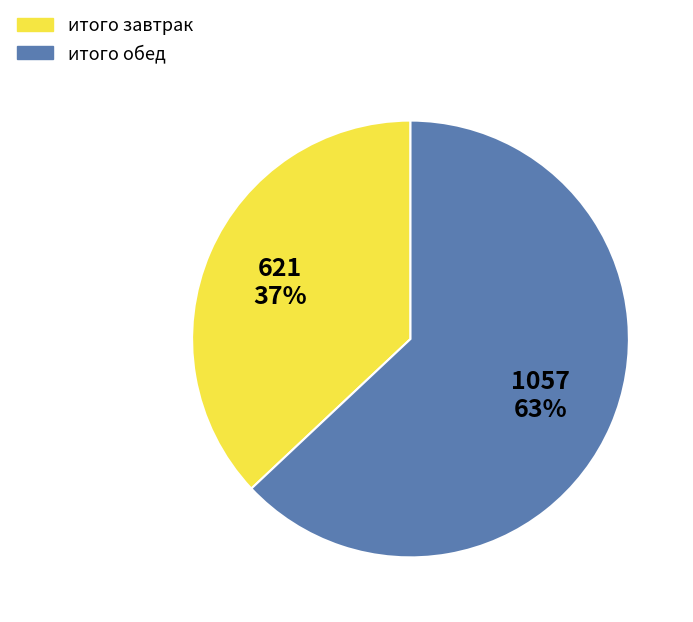

Which slice is the smallest?

итого завтрак